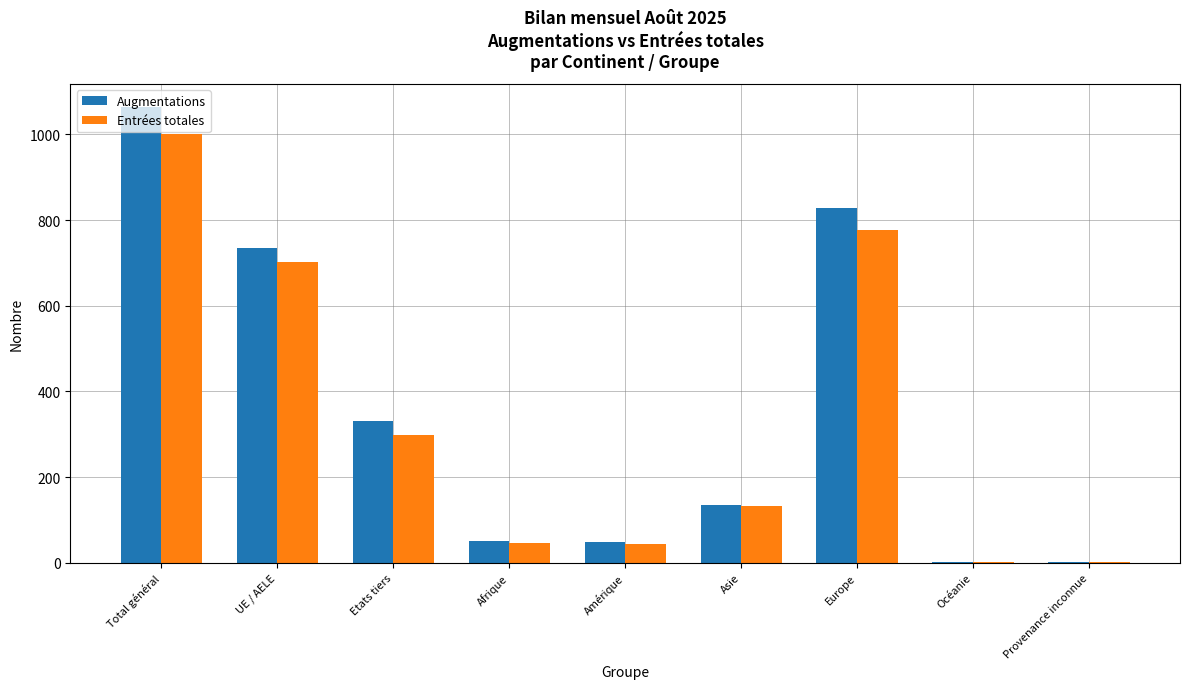

Which series changed the most between Afrique and Europe?

Augmentations